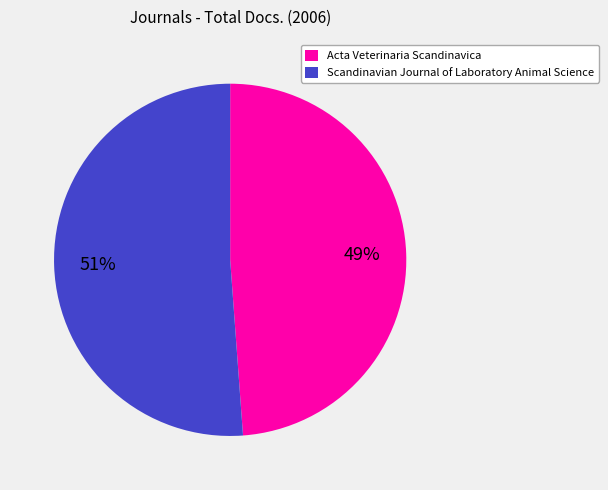

Rank the categories by value from lowest to highest.

Acta Veterinaria Scandinavica, Scandinavian Journal of Laboratory Animal Science